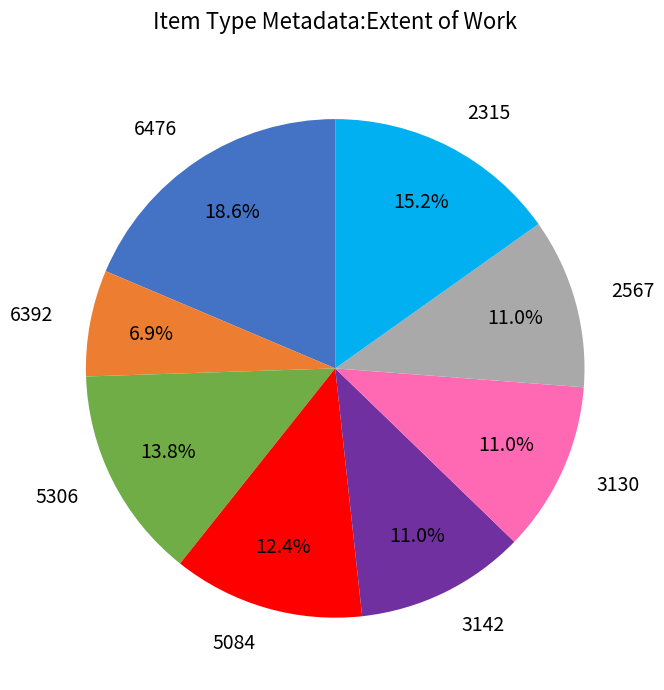

Between 2315 and 2567, which is larger?

2315